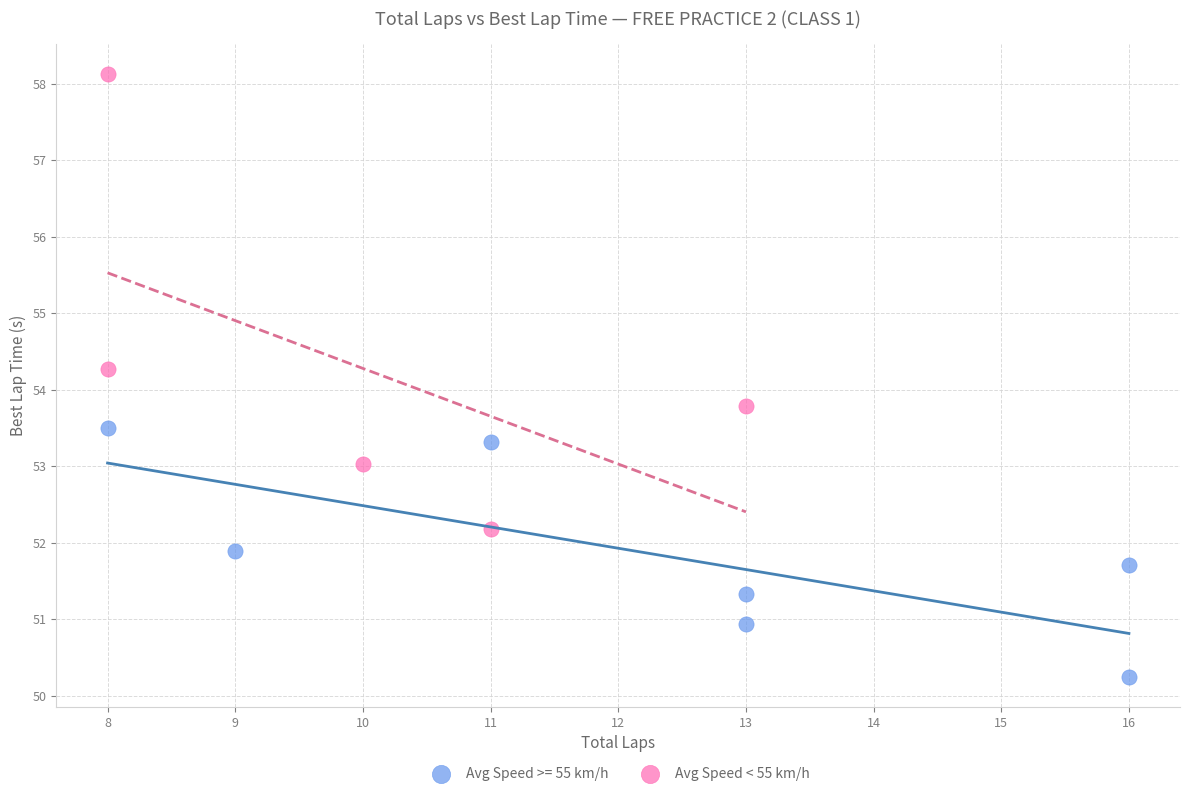

Which series contains the lowest Y value?

Avg Speed >= 55 km/h